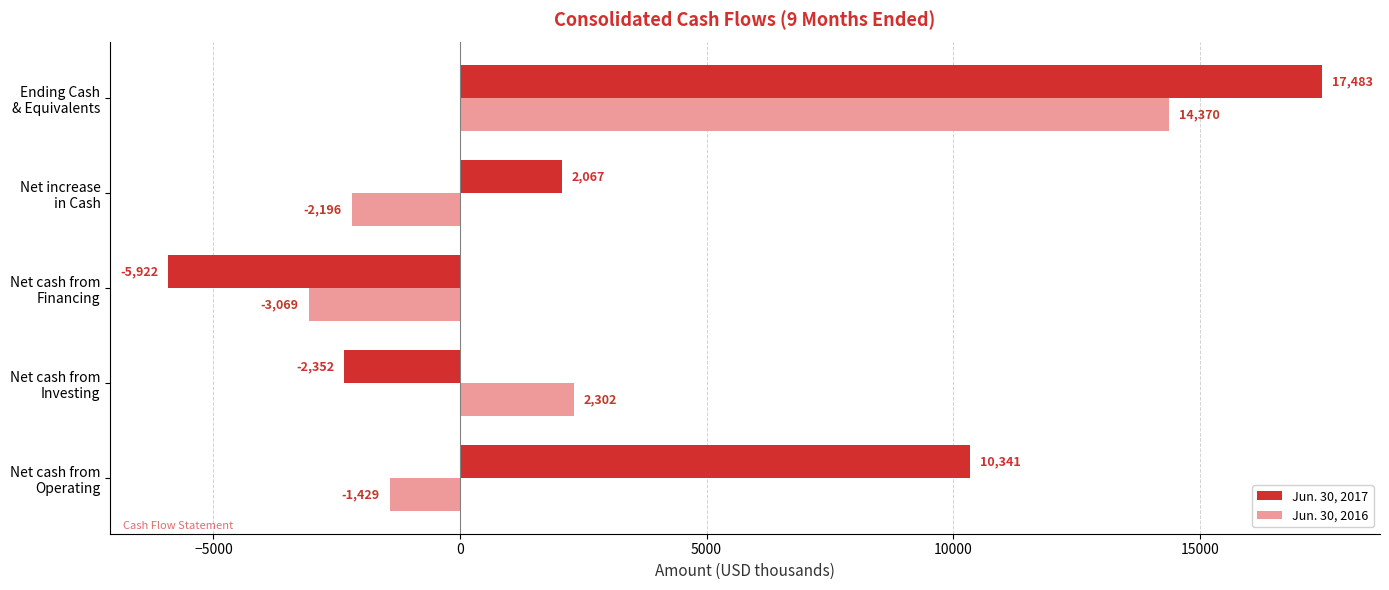

Rank the series by their average value, from highest to lowest.

Jun. 30, 2017, Jun. 30, 2016